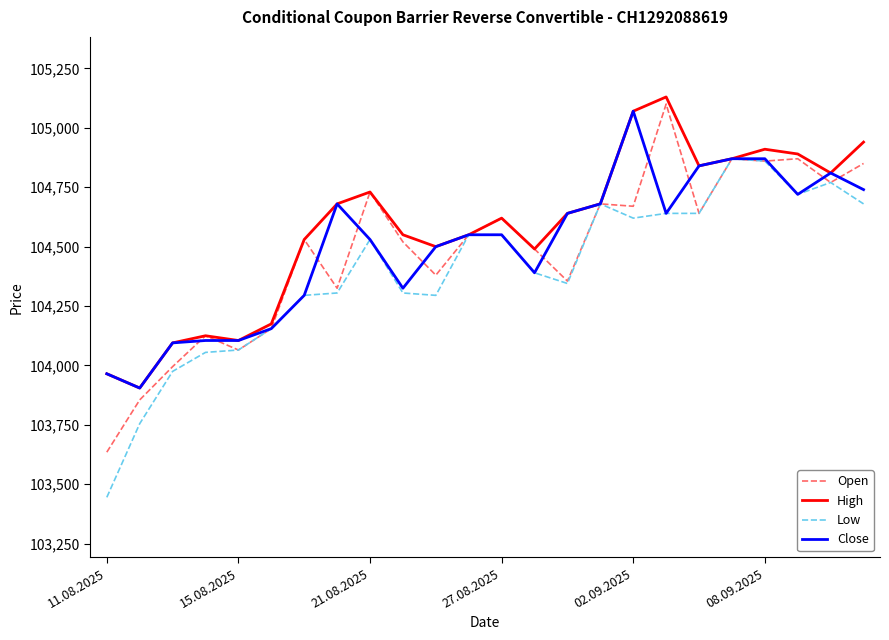

What is the smallest value displayed?

103445